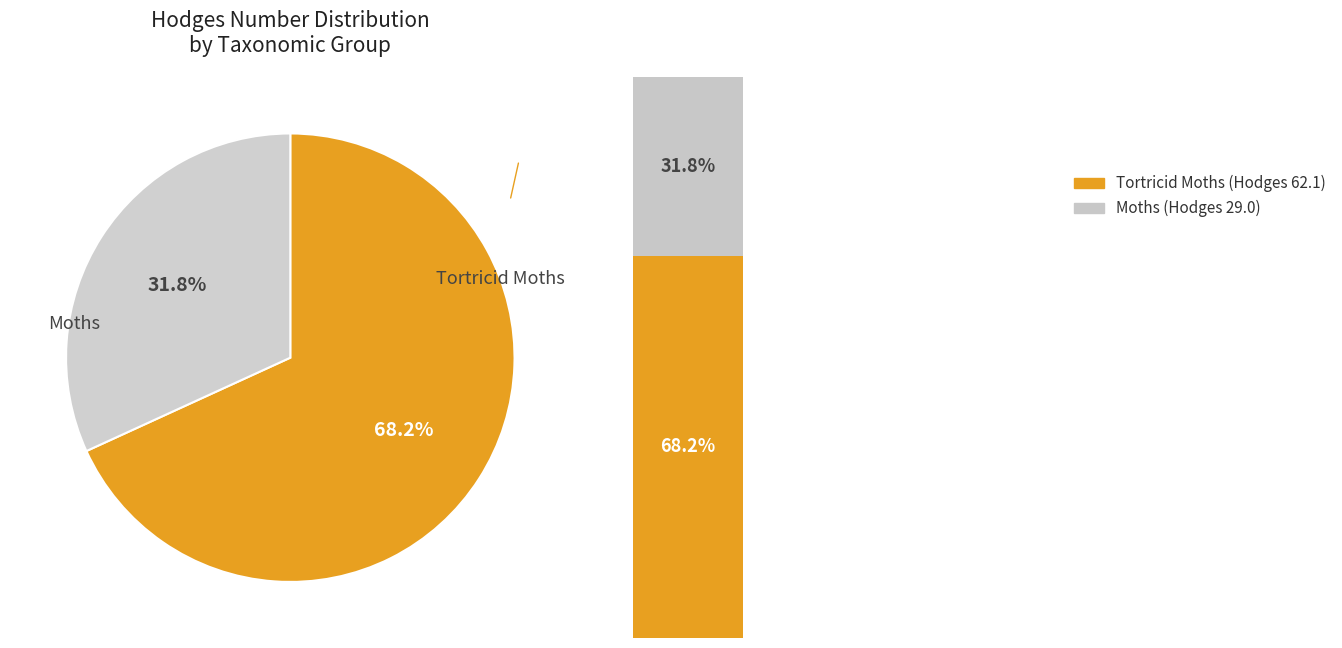

To the nearest percent, what is the difference between the Moths and Tortricid Moths slice percentages?

36%